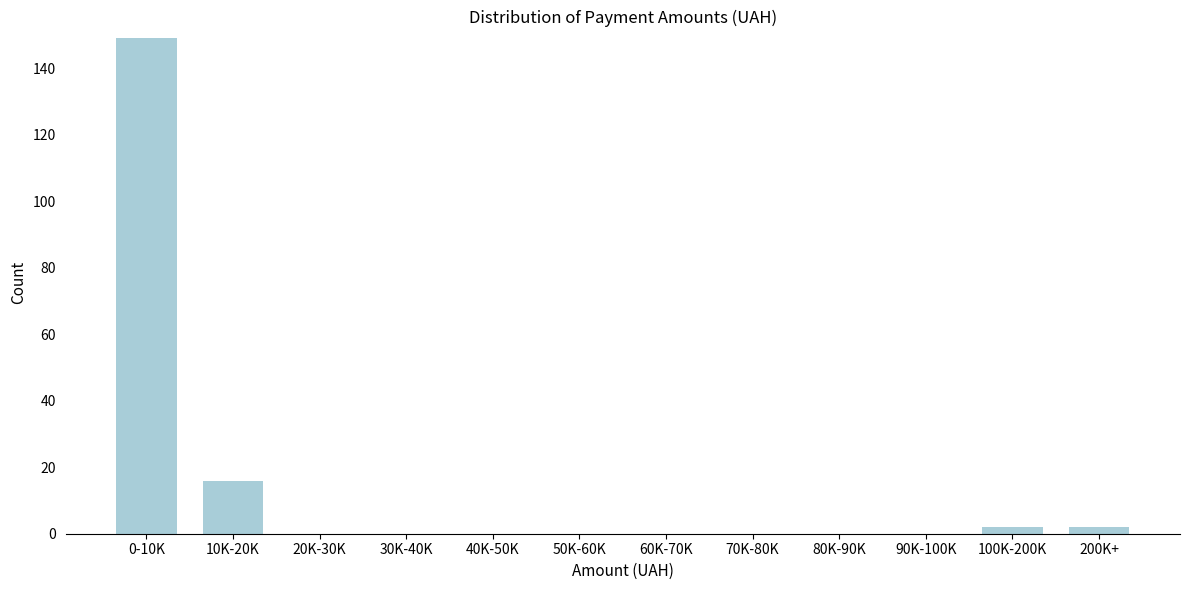

Reading left to right, what are all the values shown in this chart?

0-10K=149	10K-20K=16	20K-30K=0	30K-40K=0	40K-50K=0	50K-60K=0	60K-70K=0	70K-80K=0	80K-90K=0	90K-100K=0	100K-200K=2	200K+=2